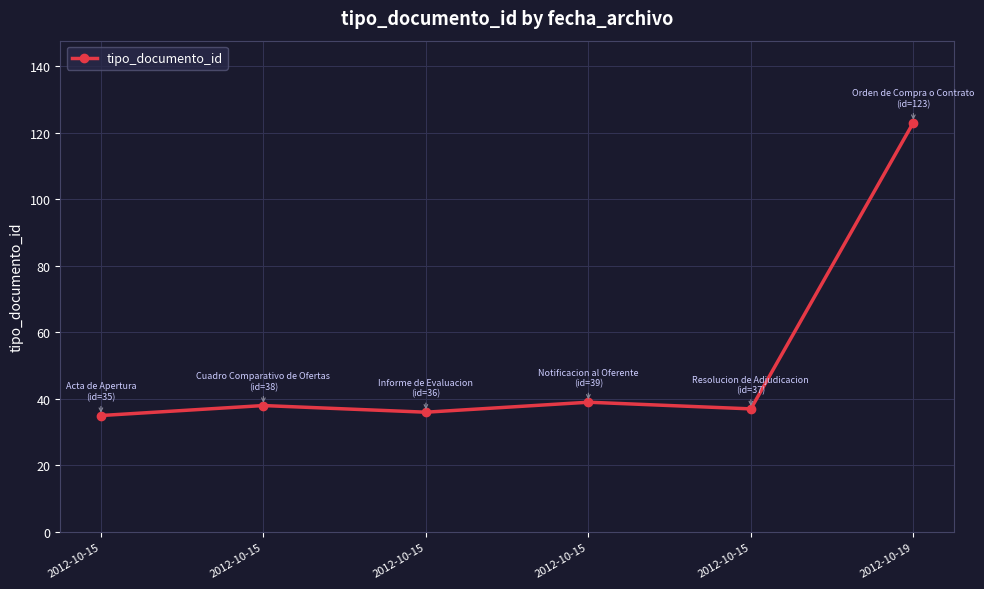

Which has a higher value, 2012-10-19 or 2012-10-15?

2012-10-19